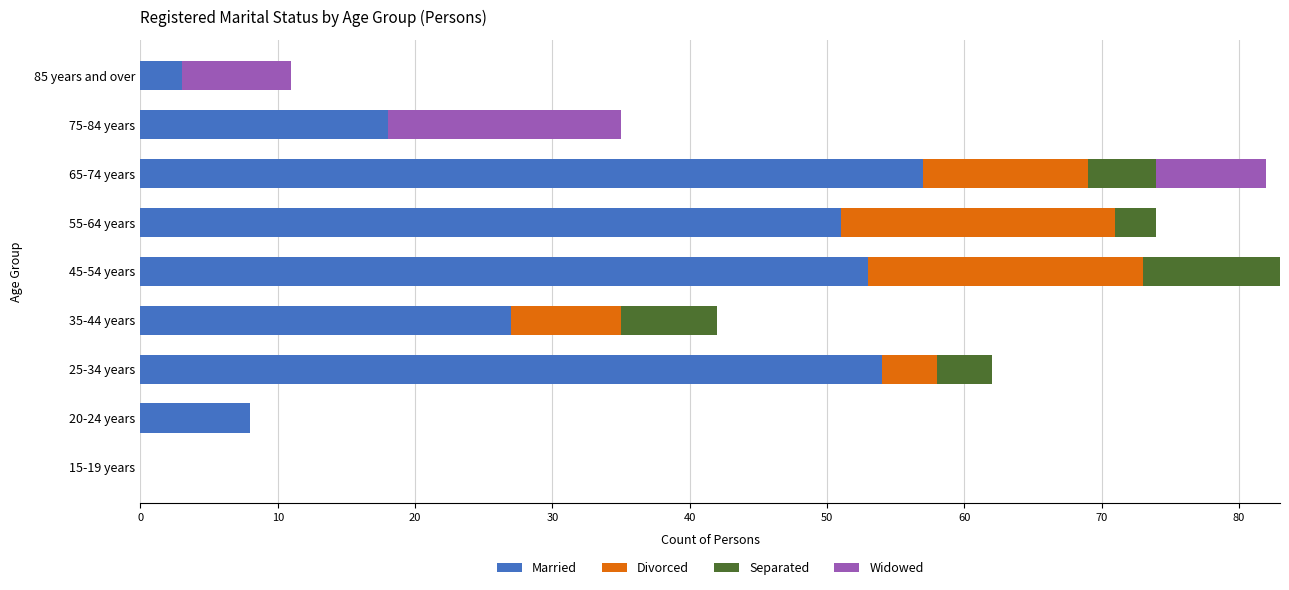

The value of Married at 20-24 years is 8. True or false?

True